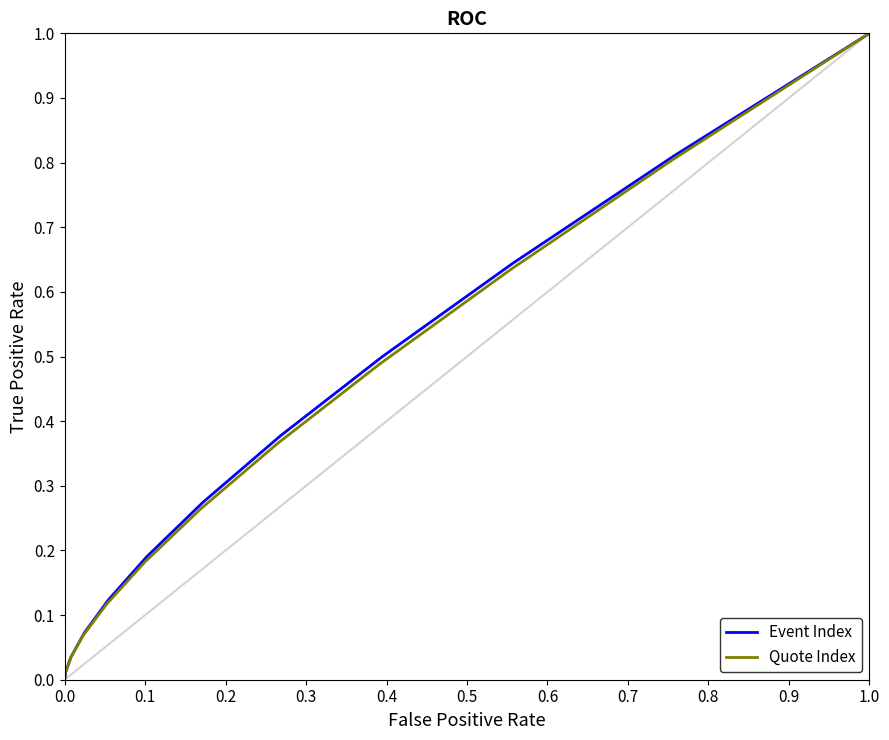

Reading right to left, list all the values displayed in this chart.

Event Index: 1.0	0.8	0.6	0.5	0.4	0.3	0.2	0.1	0.1	0.0	0.0	0.0
Quote Index: 1.0	0.8	0.6	0.5	0.4	0.3	0.2	0.1	0.1	0.0	0.0	0.0